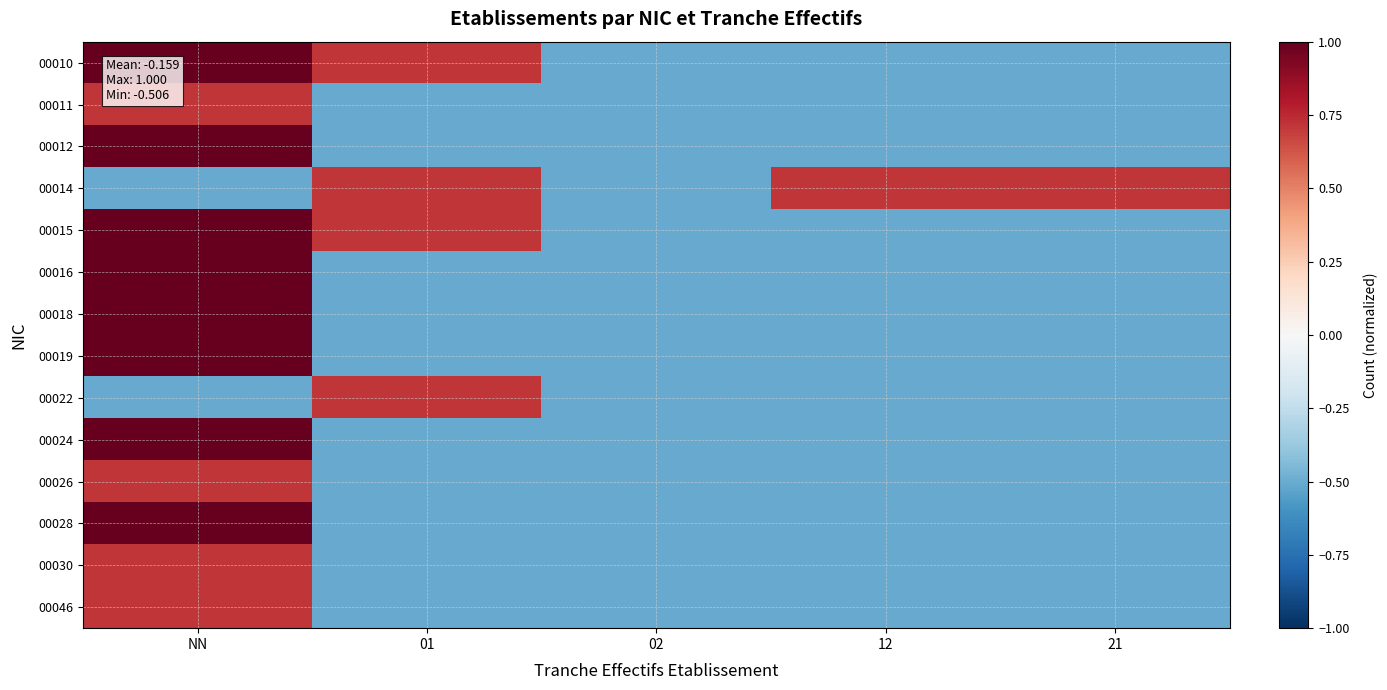

Which category has the lowest value across all series?

02